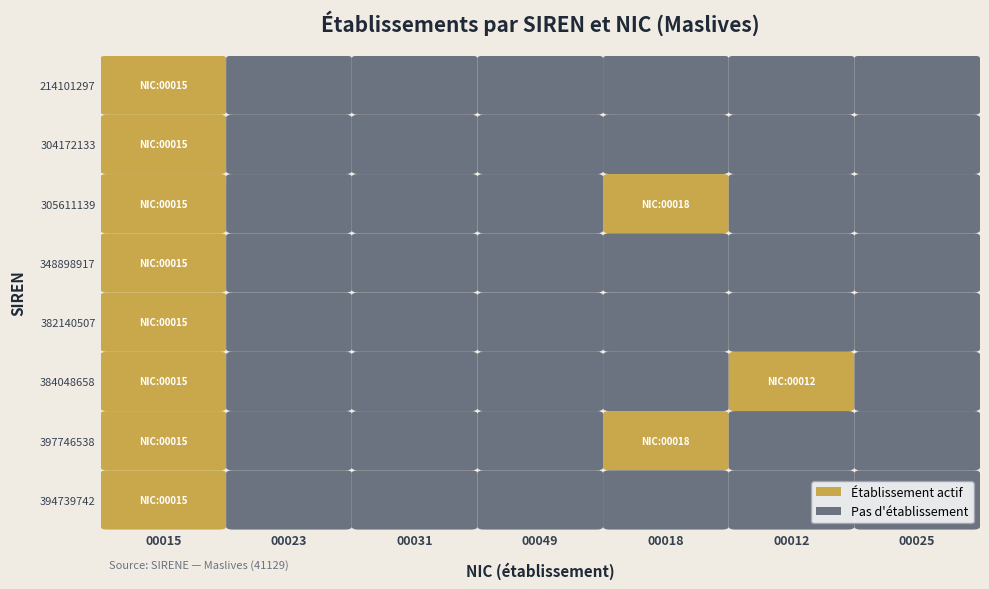

Between 3 and 4, which series saw the biggest shift?

00018